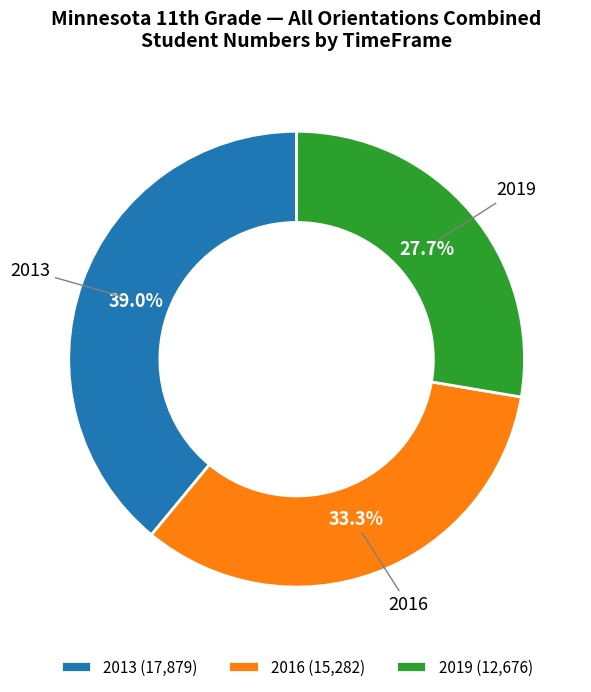

Which slice is the largest?

2013